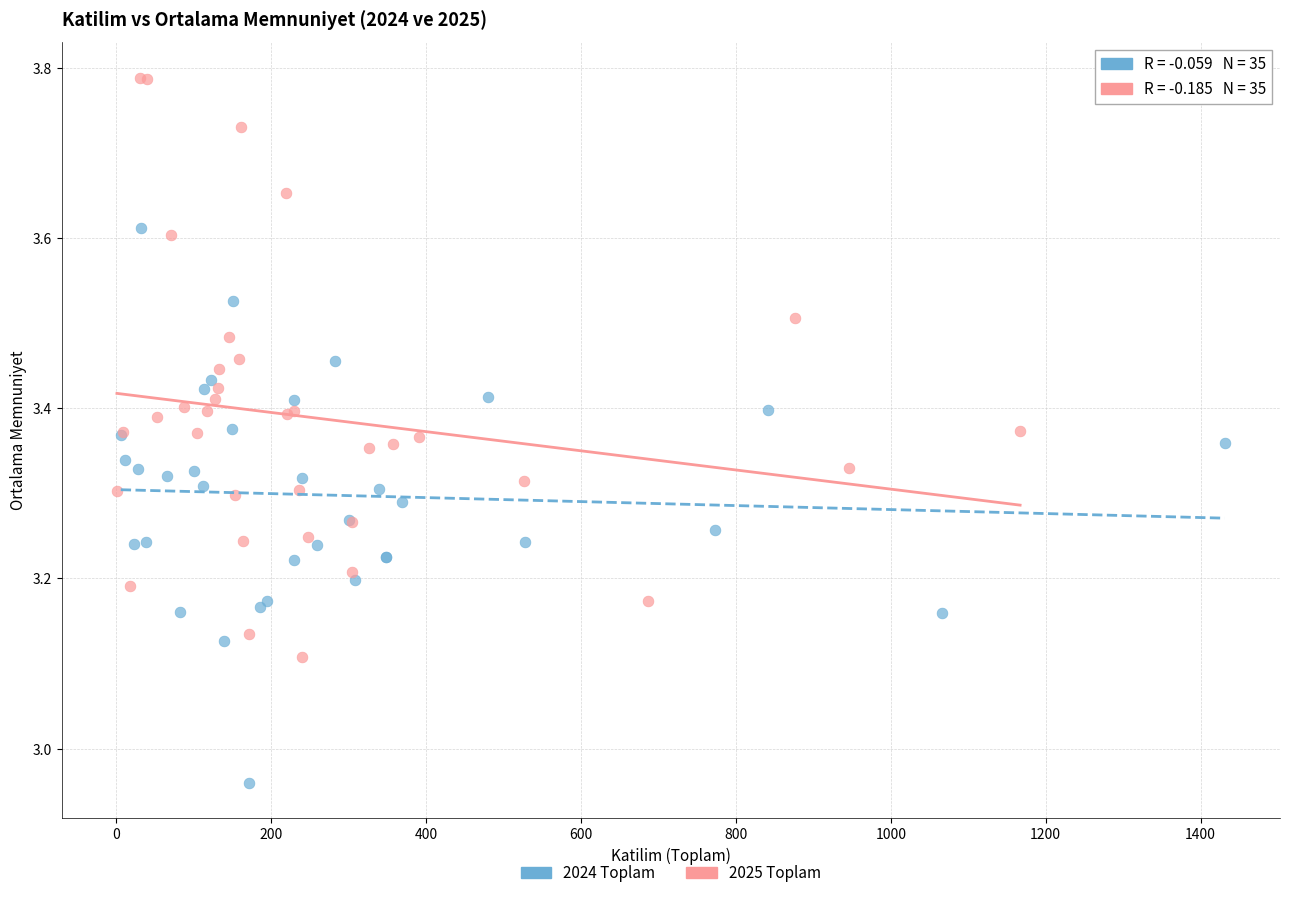

Which series reaches the maximum Y coordinate?

2025 Toplam